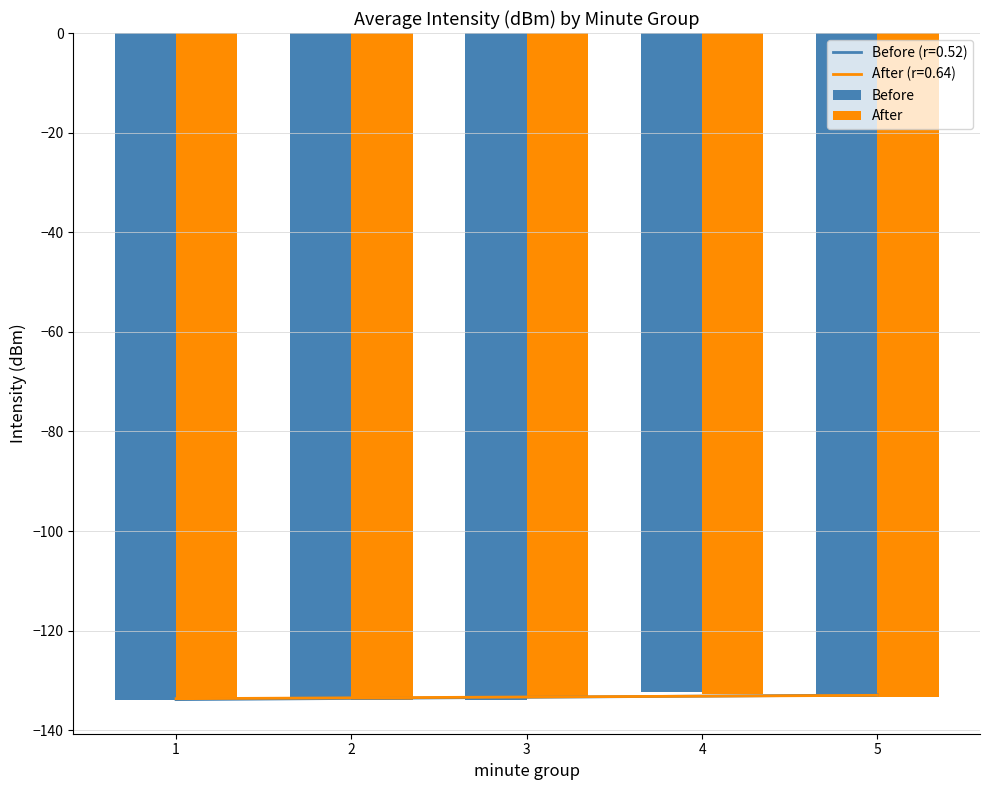

Are the bars horizontal?

No